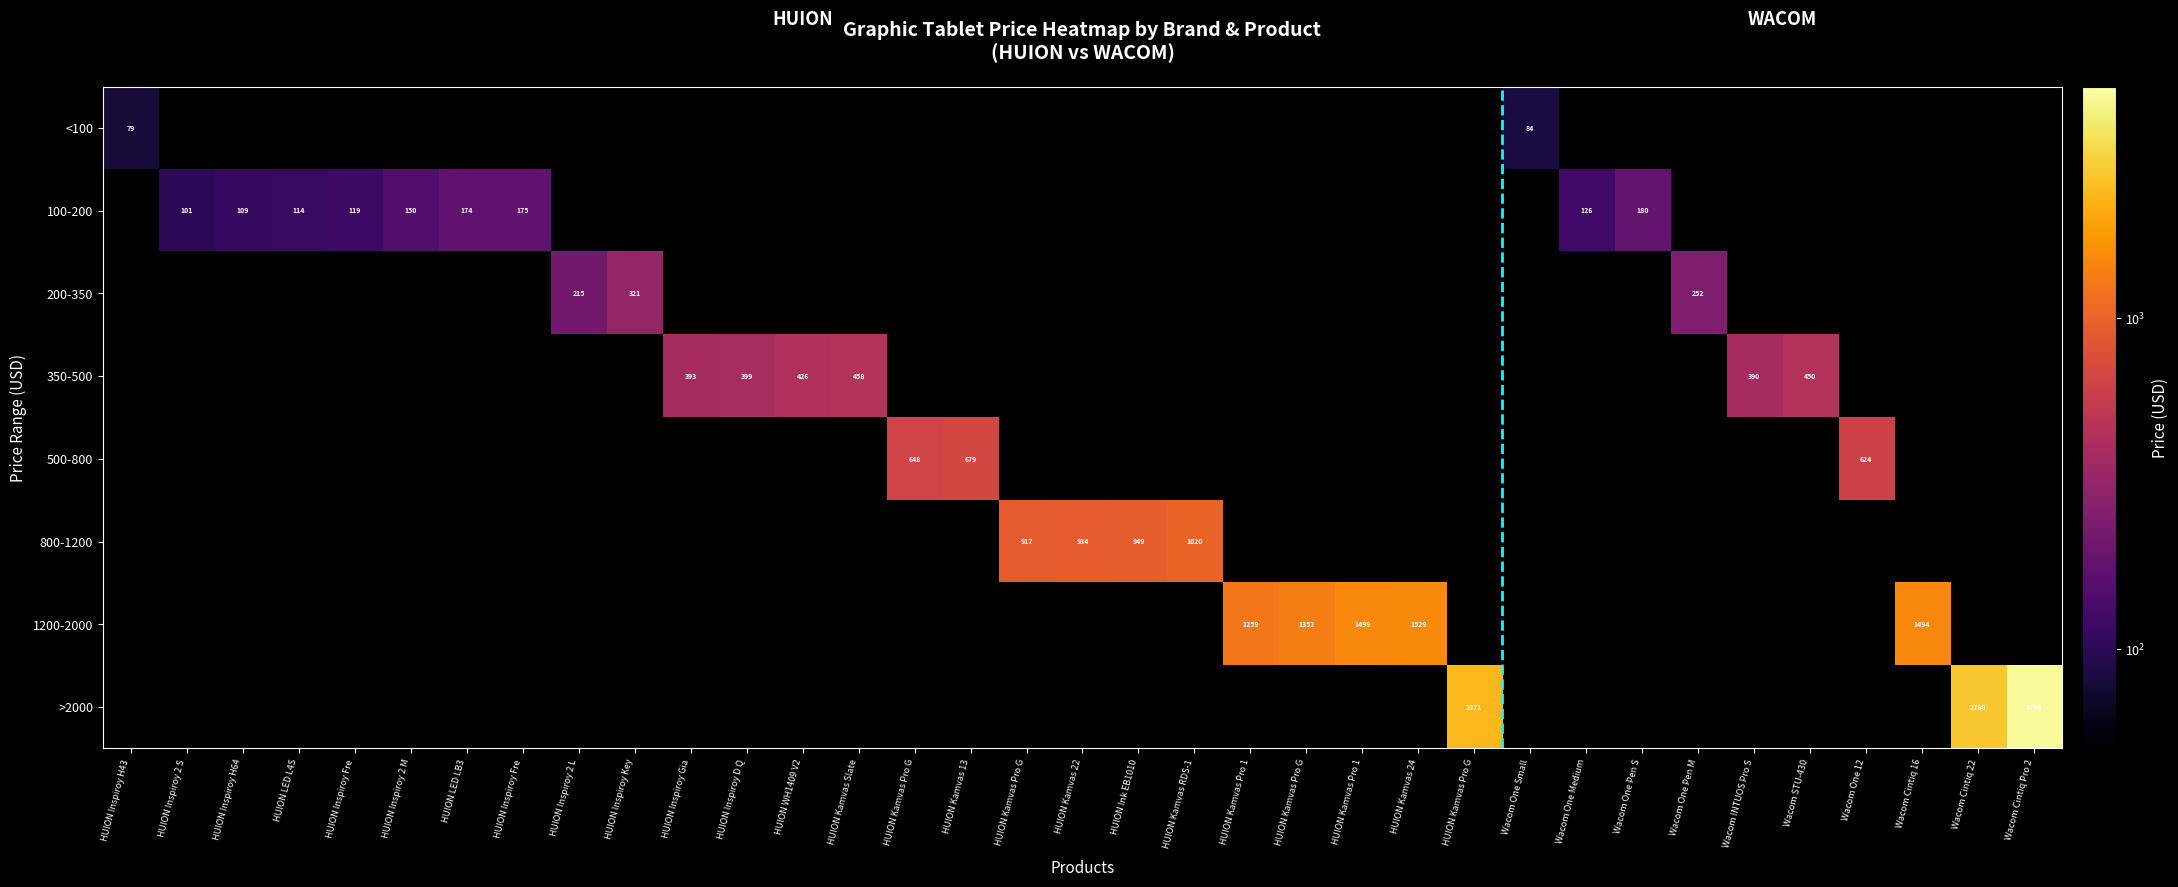

What is the greatest value displayed?

4704.0